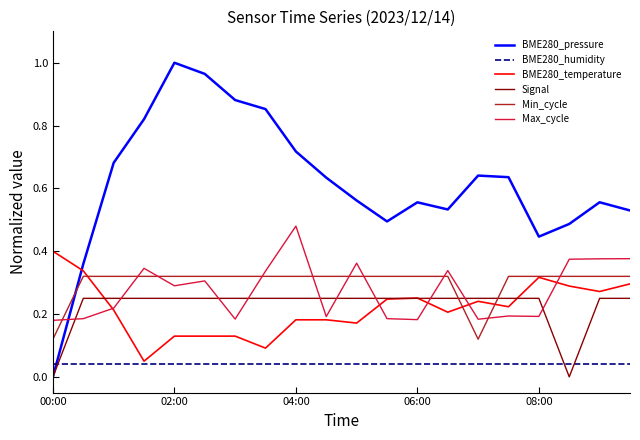

True or false: Min_cycle and BME280_pressure intersect in this chart.

True